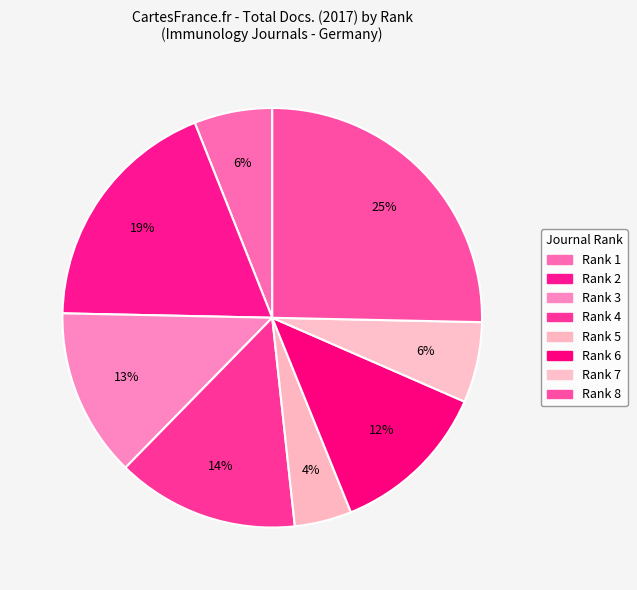

To the nearest percent, what is the combined percentage of Rank 6 and Rank 1?

18%